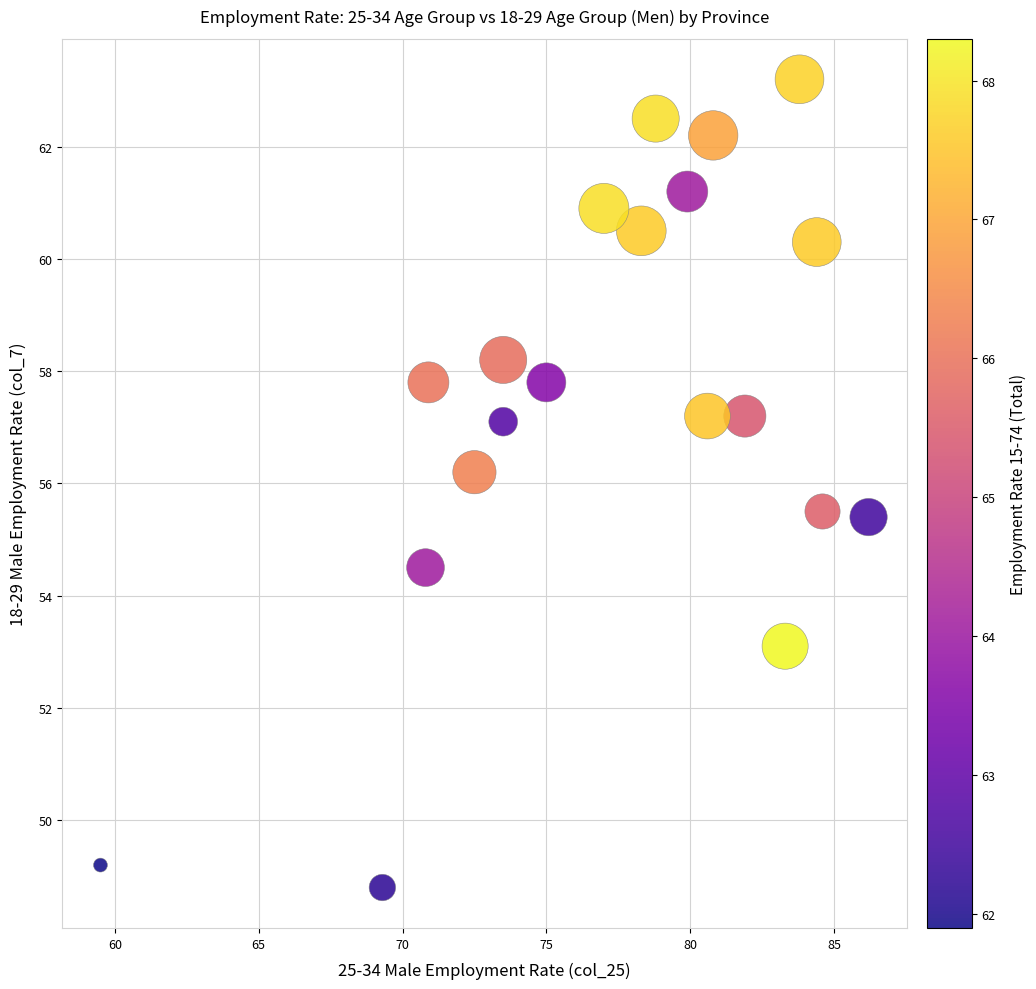

What Y value in the scatter plot is closest to 56?

56.2